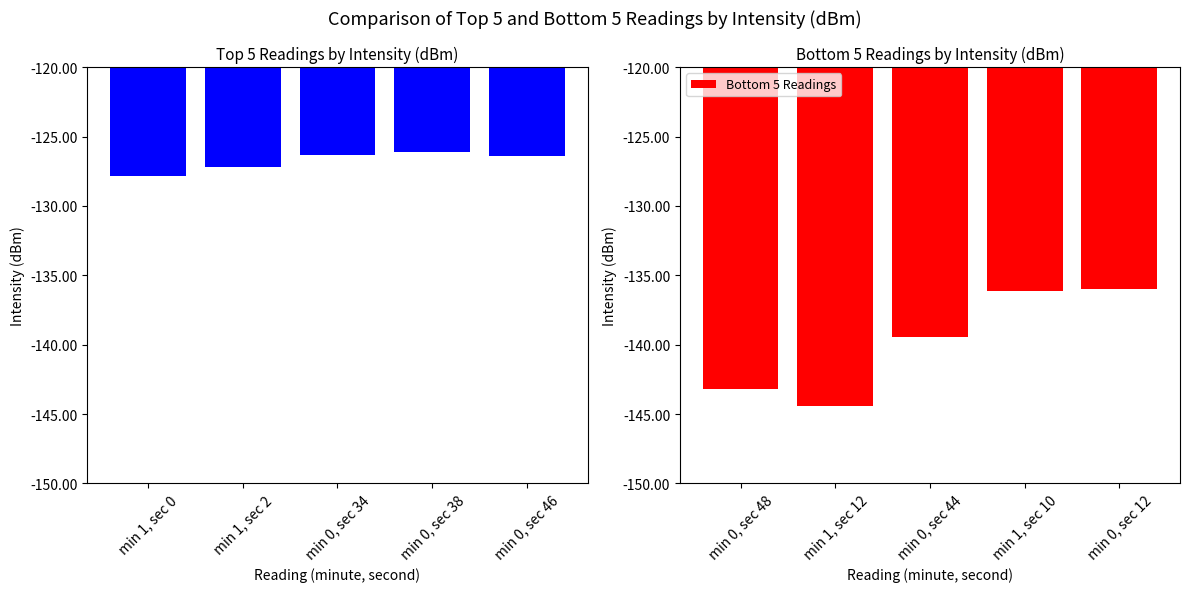

How many values in the Bottom 5 Readings series are below -139?

3